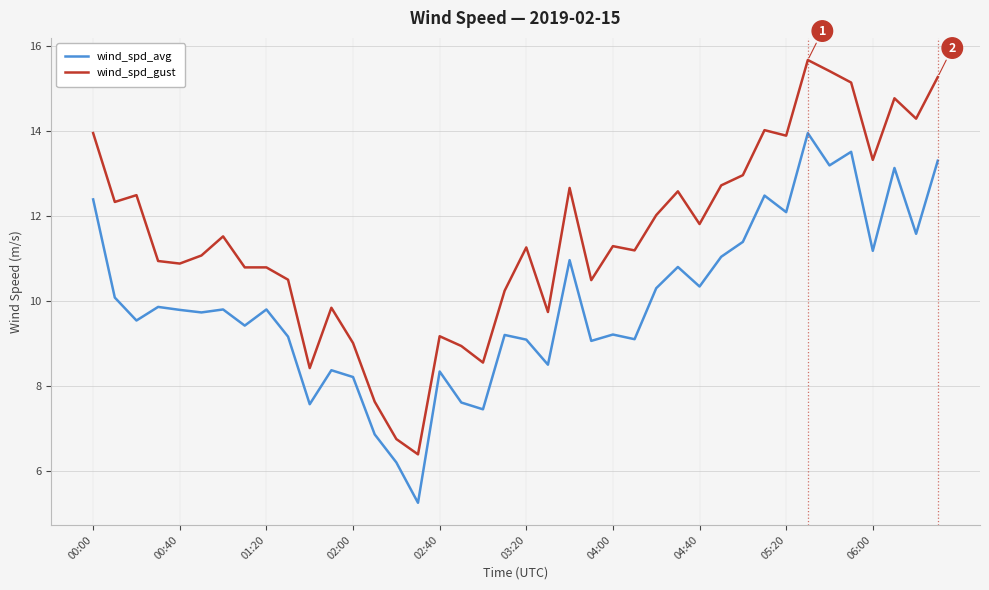

What is the difference between the maximum and minimum values in the wind_spd_gust series?

9.3